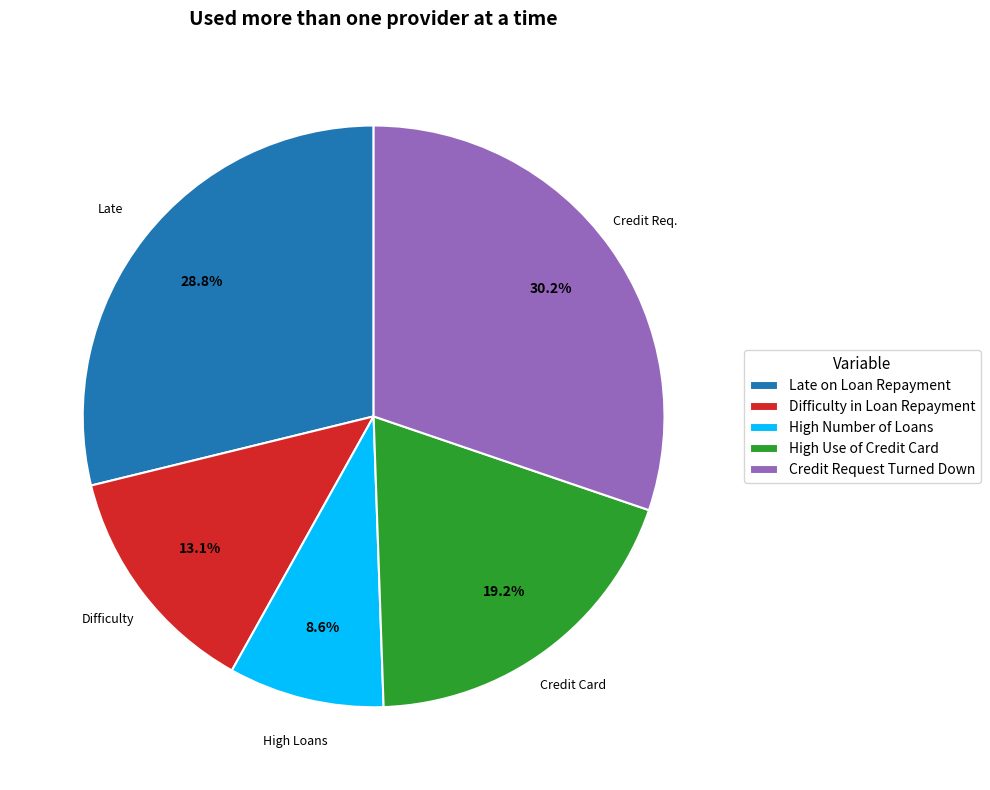

What percentage is the High Use of Credit Card slice, to the nearest percent?

19%